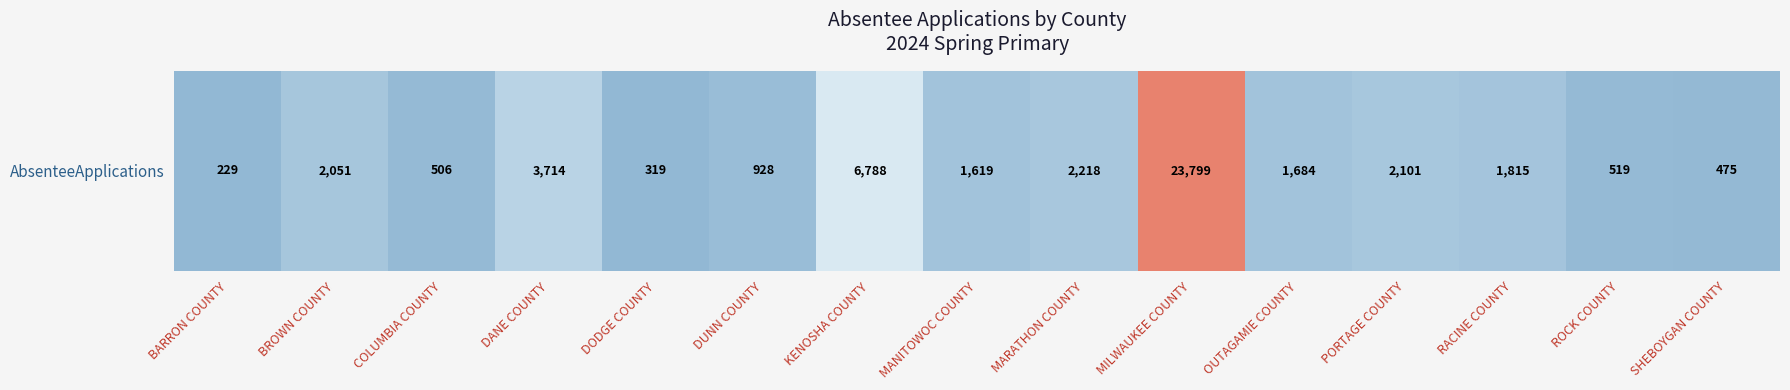

Reading left to right, what are all the values shown in this chart?

229	2051	506	3714	319	928	6788	1619	2218	23799	1684	2101	1815	519	475